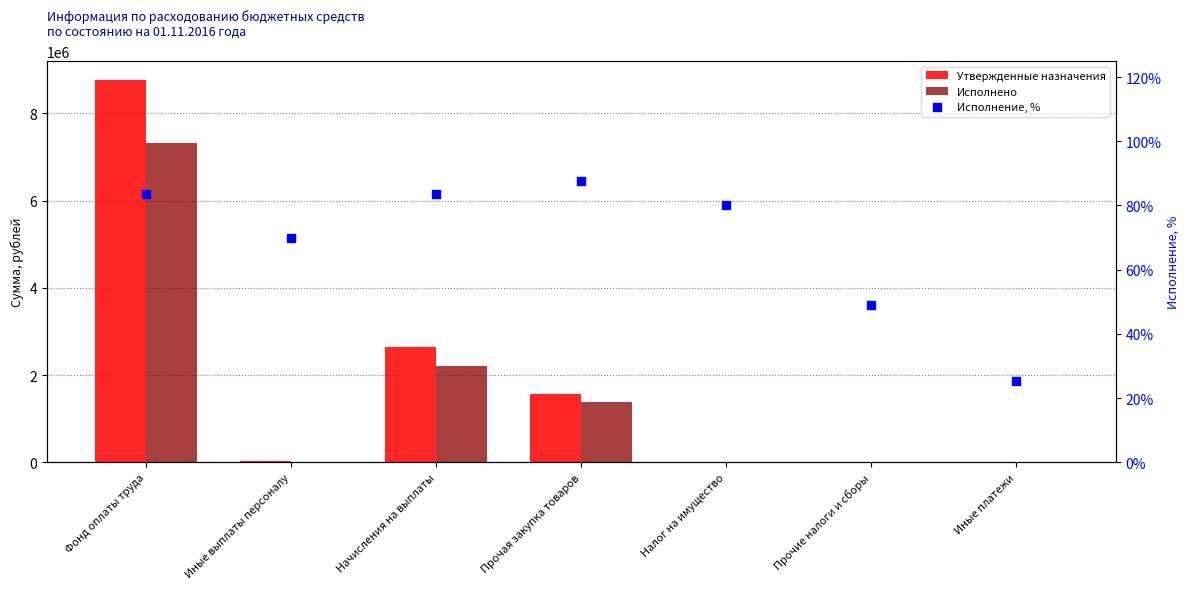

Which series reaches the minimum Y coordinate?

Исполнение, %